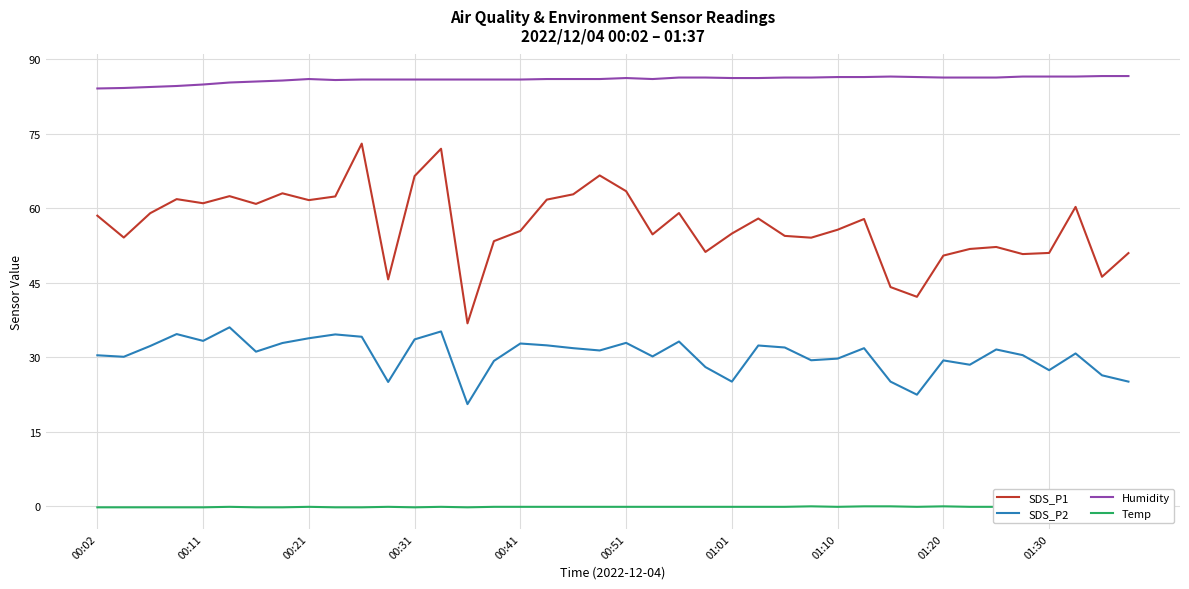

True or false: SDS_P2 and Humidity intersect in this chart.

False